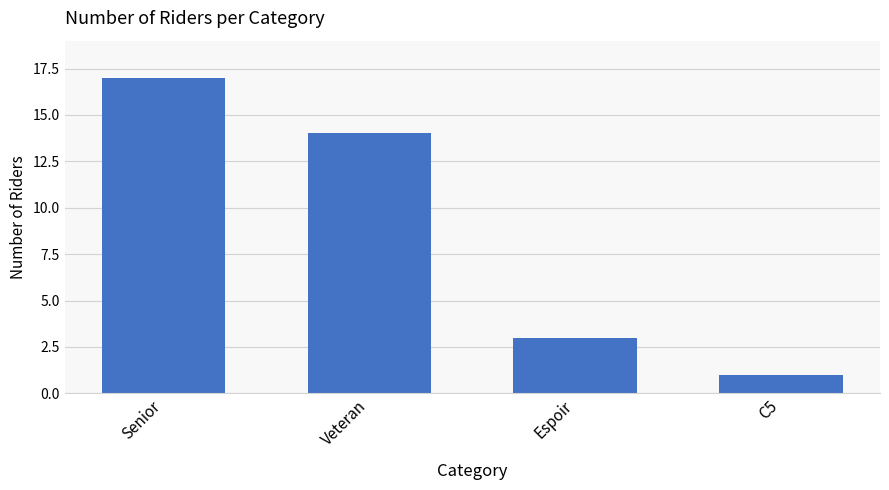

At which category does the chart reach its peak across all series?

Senior